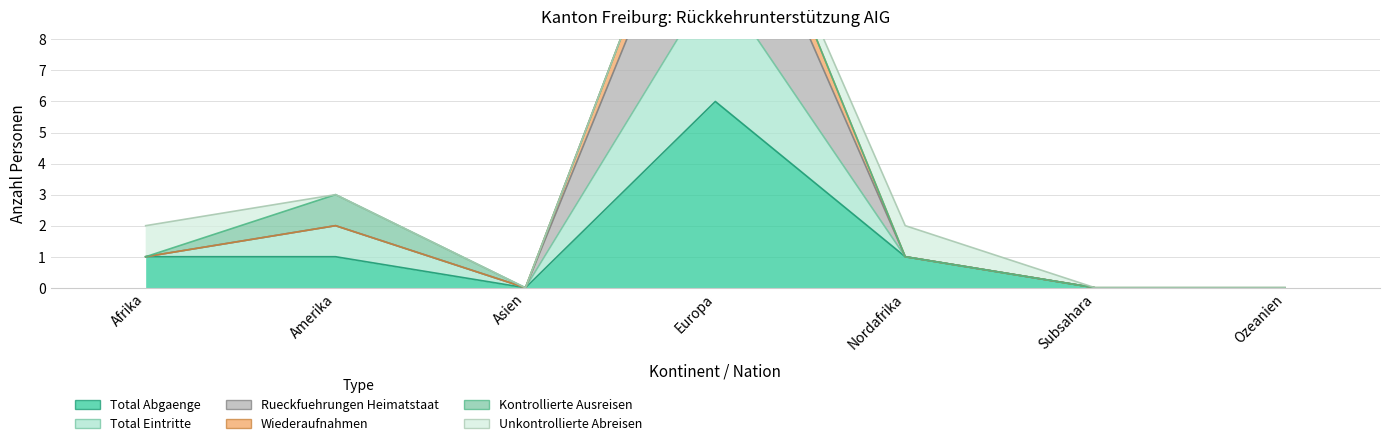

True or false: Total Abgaenge has more than 0 interior local peaks.

True